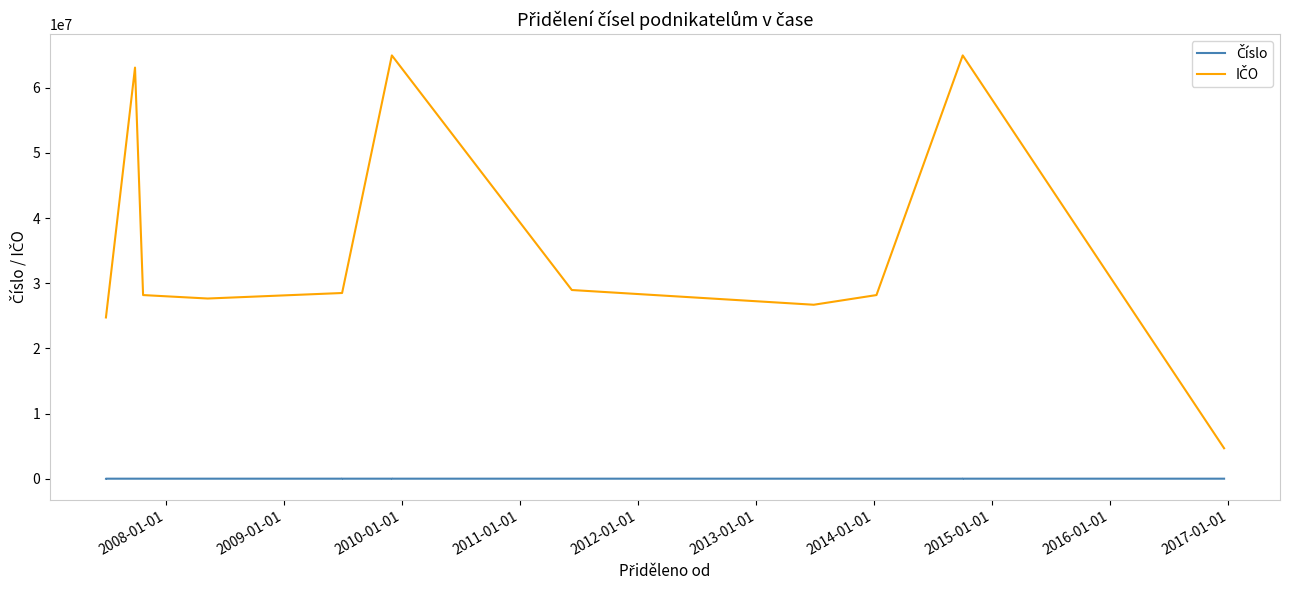

Between 2008-01-01 and 2013-01-01, which series saw the biggest shift?

IČO